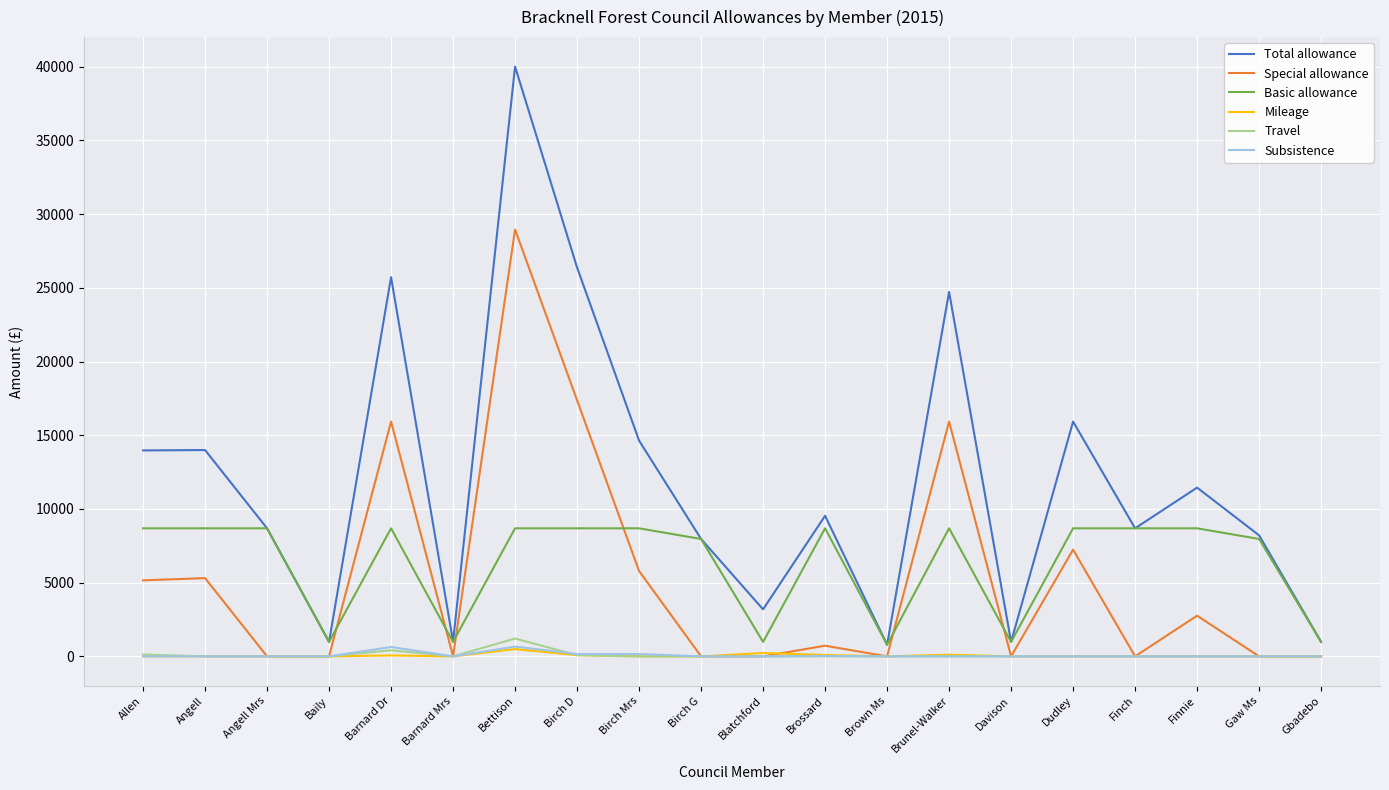

Which series has the largest total across all categories?

Total allowance